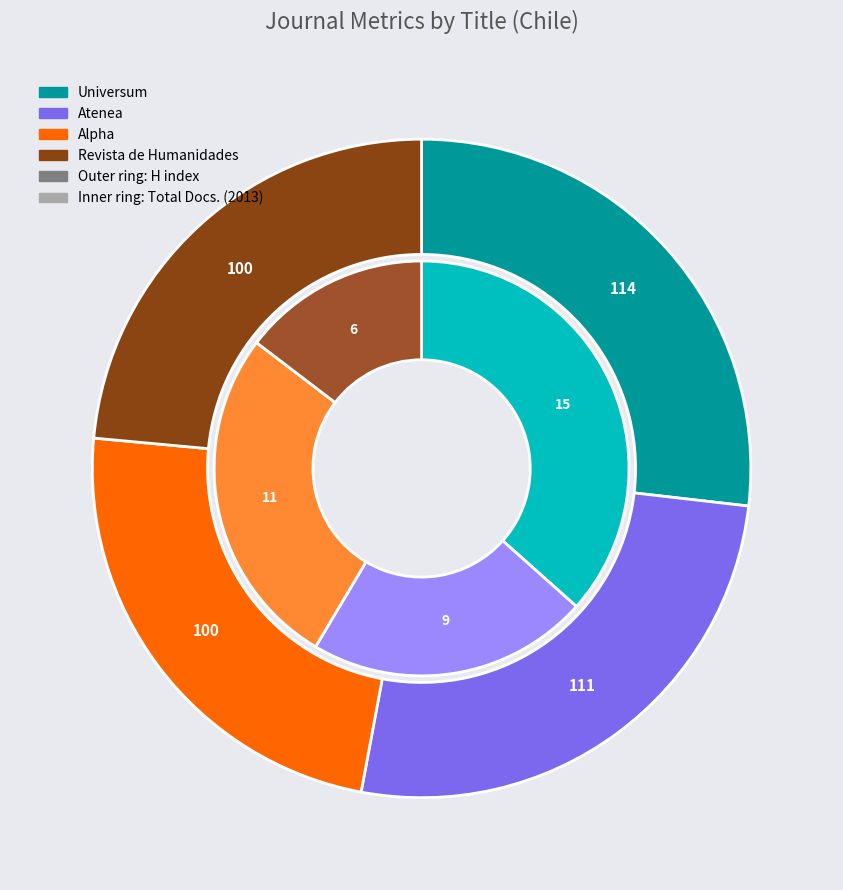

To the nearest percent, what is the combined percentage of Revista de Humanidades and Alpha?

41%